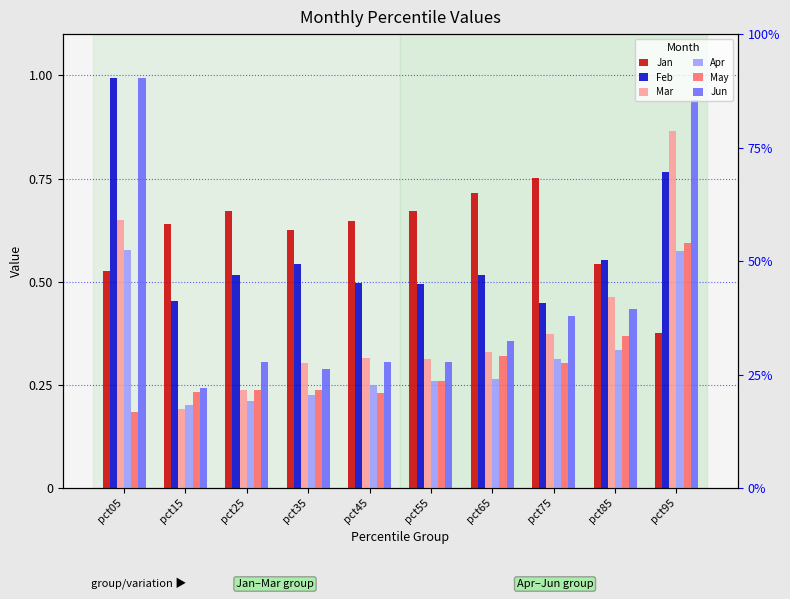

What is the difference between the highest and lowest values at pct15?

0.4